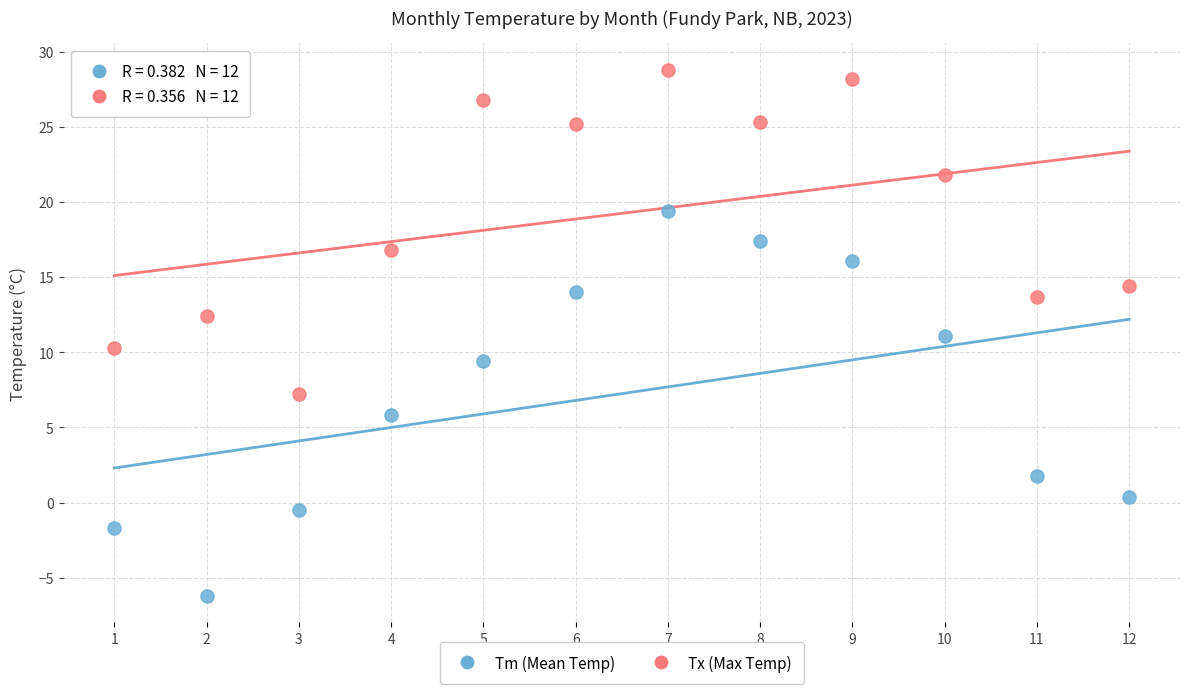

Across all data points, what is the range of Y values (max minus min)?

35.0